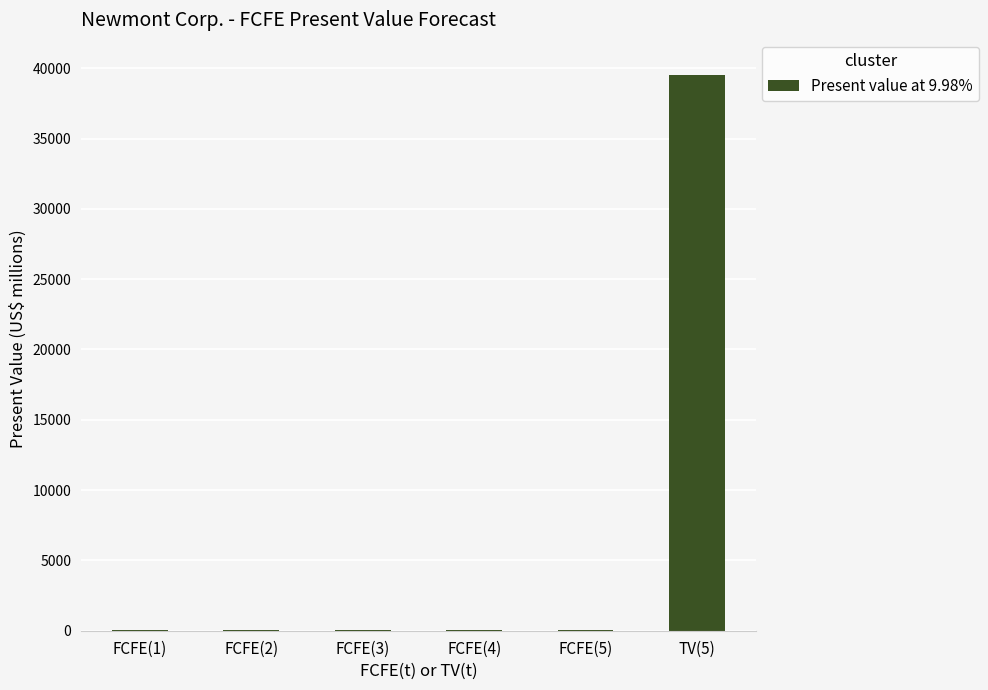

What is the sum of all values?

39634